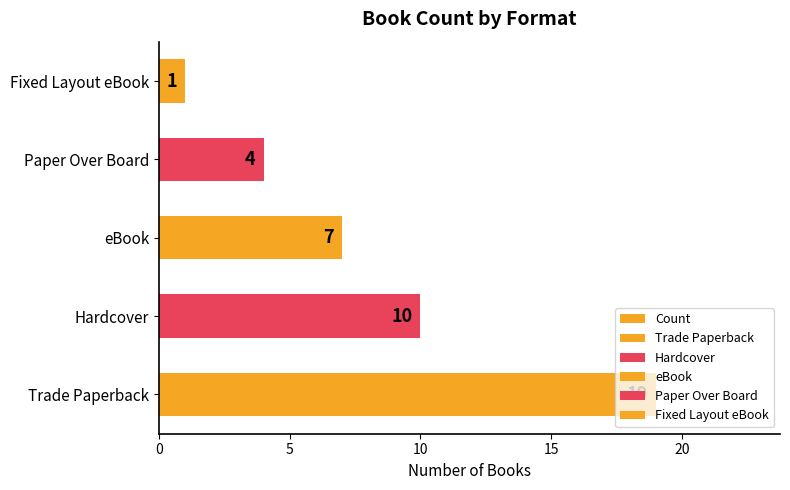

True or false: the data shows 10 at eBook.

False